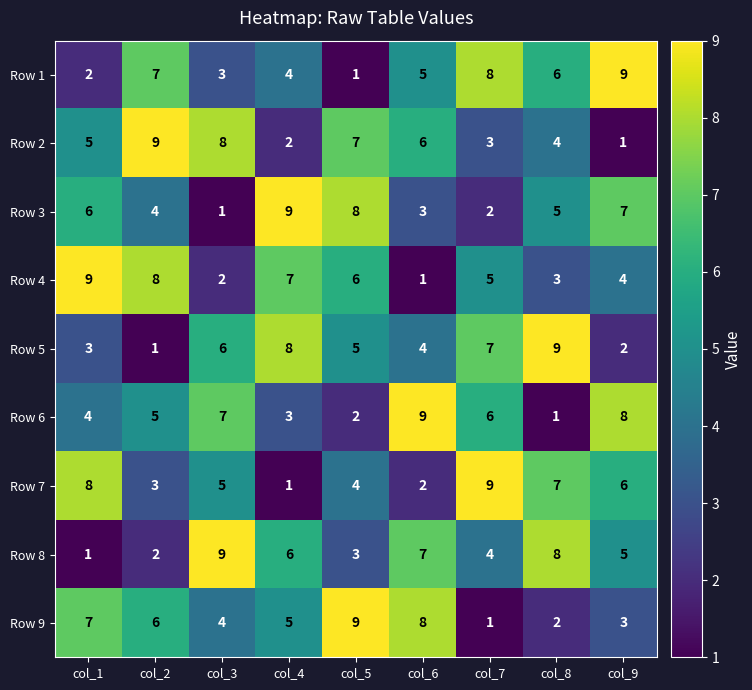

Rank the categories by Row 1 value from highest to lowest.

col_9, col_7, col_2, col_8, col_6, col_4, col_3, col_1, col_5